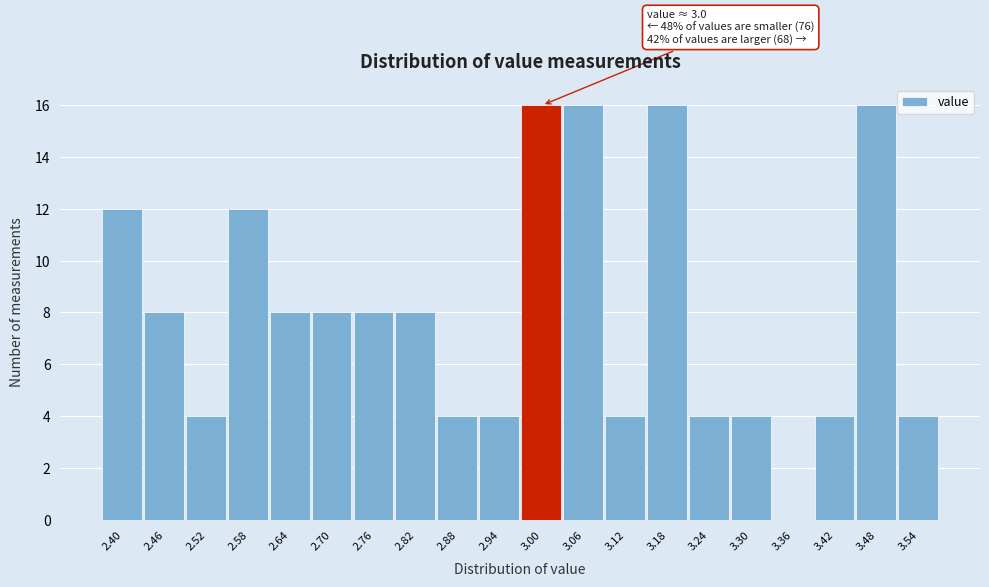

Reading left to right, transcribe all the data shown in this chart.

2.40=12	2.46=8	2.52=4	2.58=12	2.64=8	2.70=8	2.76=8	2.82=8	2.88=4	2.94=4	3.00=16	3.06=16	3.12=4	3.18=16	3.24=4	3.30=4	3.36=0	3.42=4	3.48=16	3.54=4